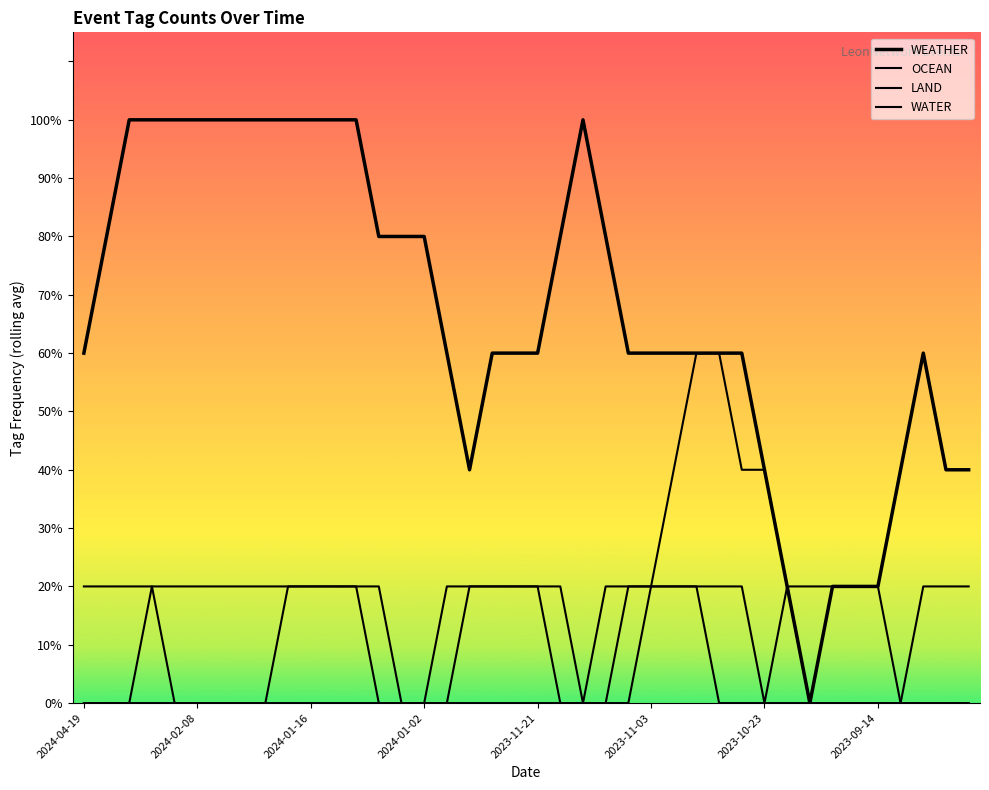

At how many categories does at least one series exceed 0?

40